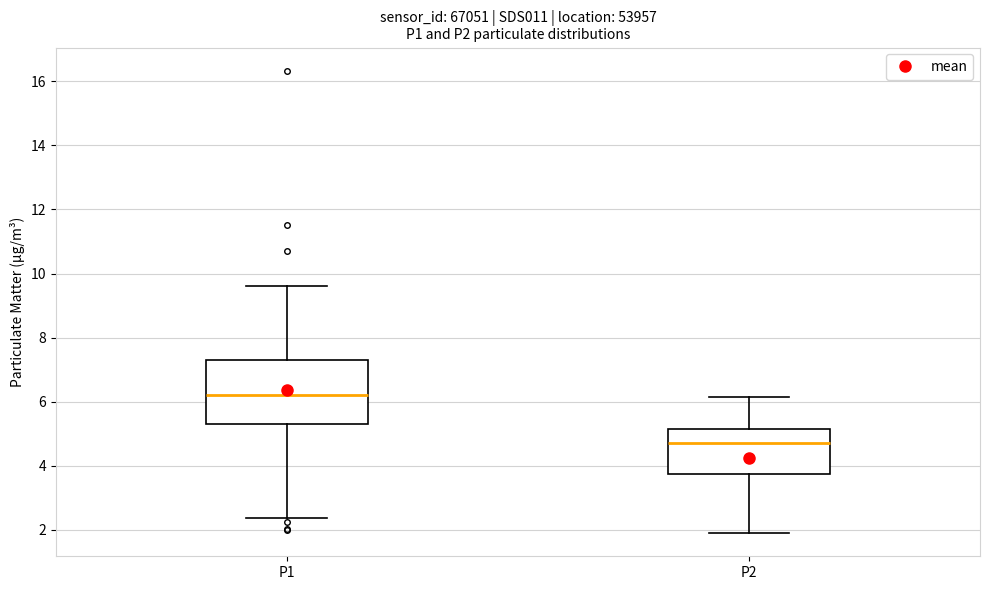

Which box is the tallest, from its lower edge to its upper edge?

P1